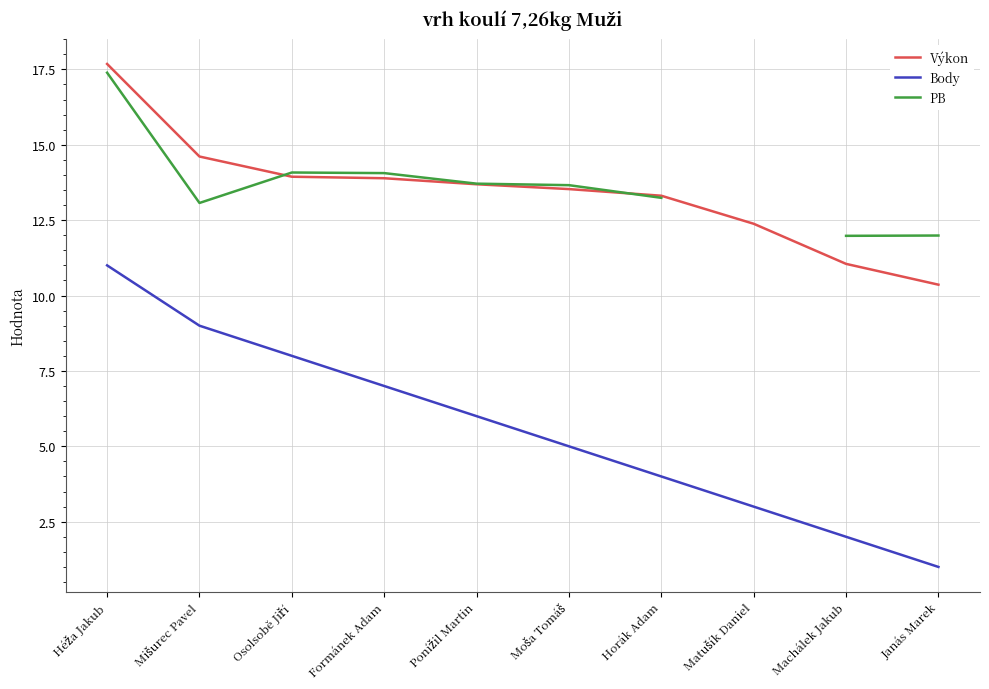

Where is PB nearest to the value 14?

Formánek Adam